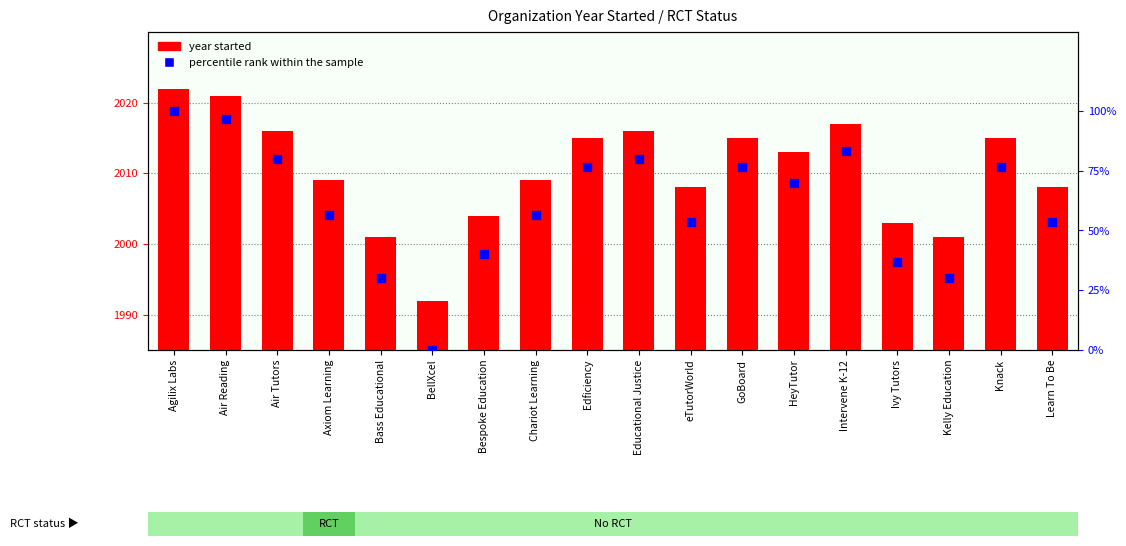

What is the total value across all series at Kelly Education?

2031.0